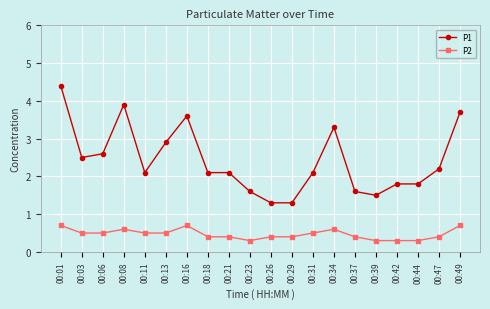

True or false: P2 has a value of 0.7 at 00:16.

True